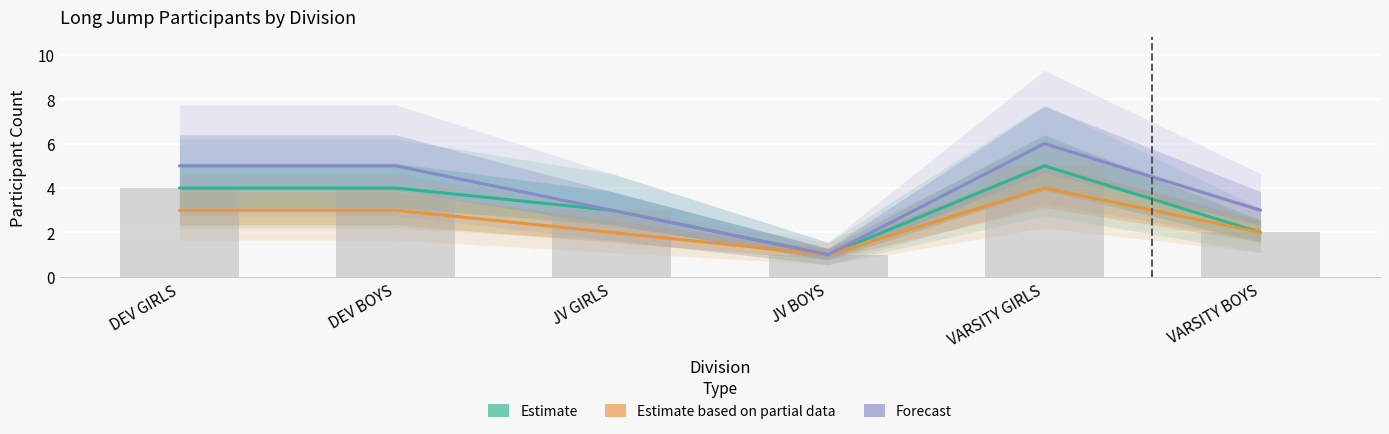

What is the sum of all Estimate values?

19